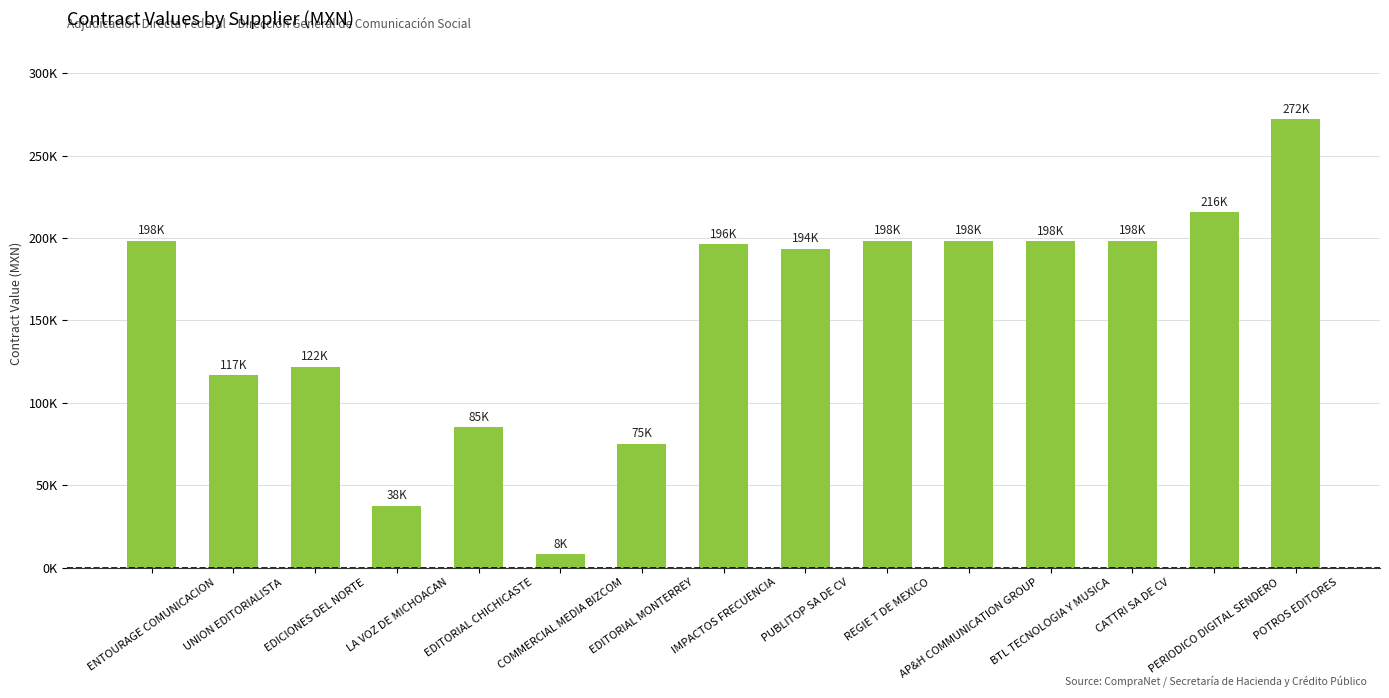

What is the label of the 10th bar from the right?

COMMERCIAL MEDIA BIZCOM